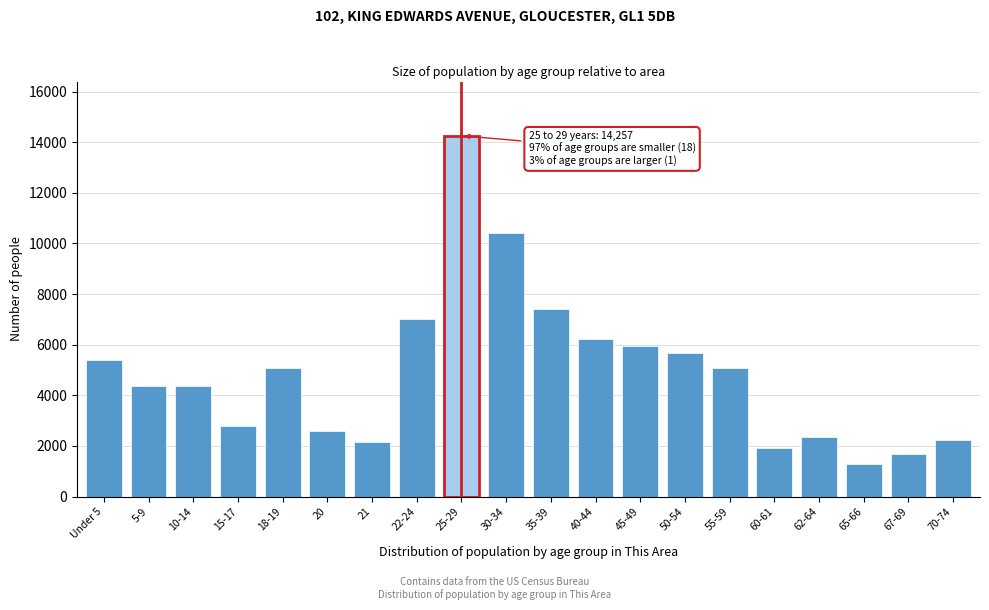

Where is the data nearest to the value 7763?

35-39